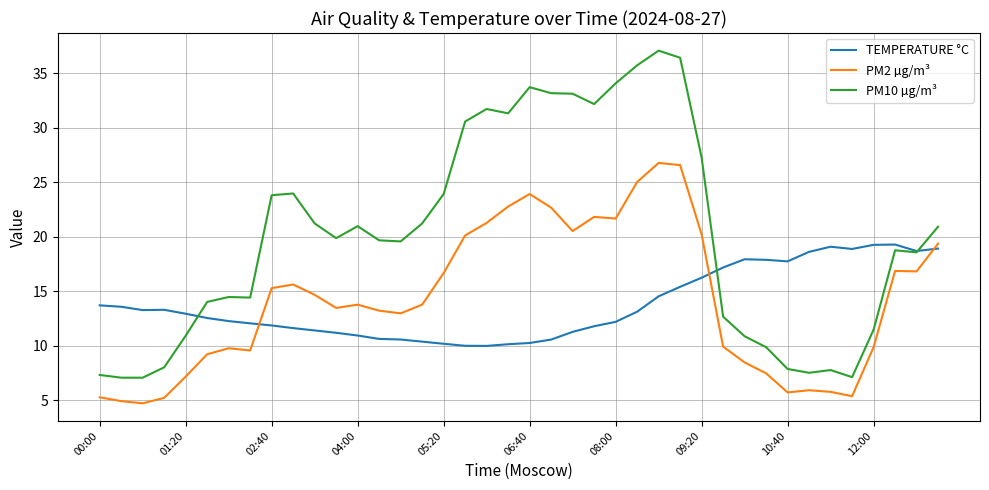

True or false: TEMPERATURE °C has more than 1 interior local peaks.

True